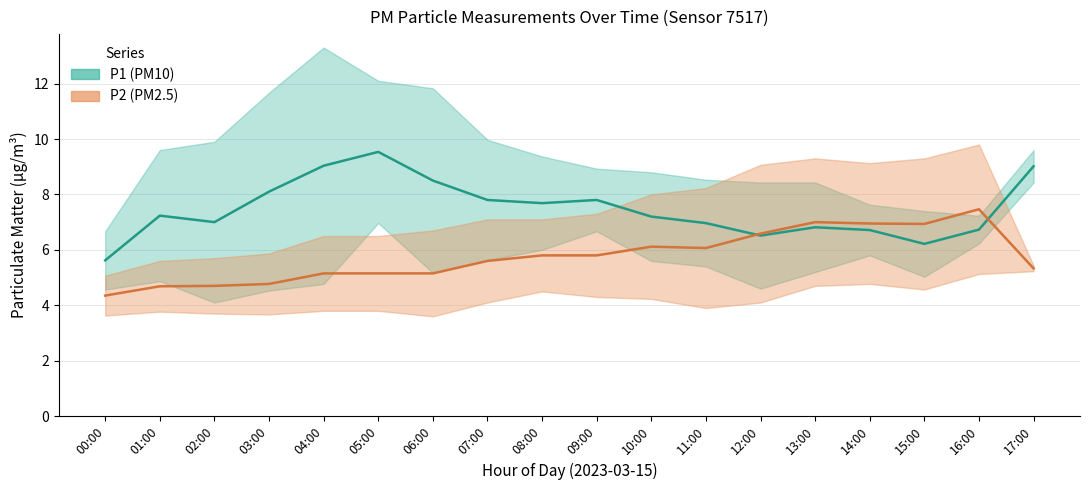

True or false: P2_upper has a value of 5.1 at 00:00.

True